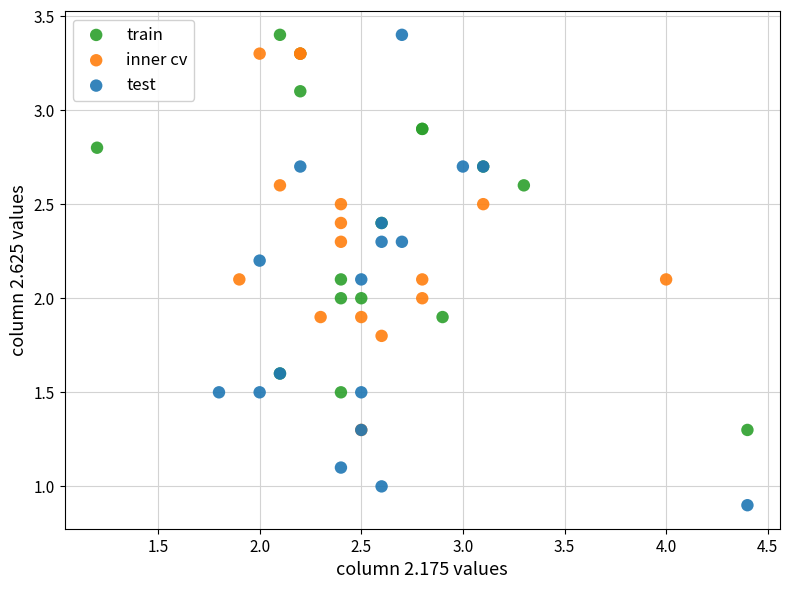

Which series has the largest Y range (max minus min)?

test